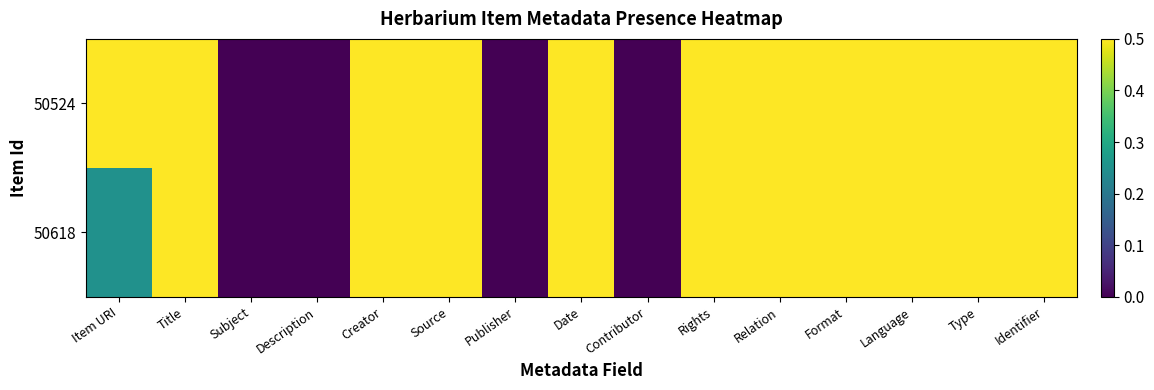

Which series has the largest range (max minus min)?

50618